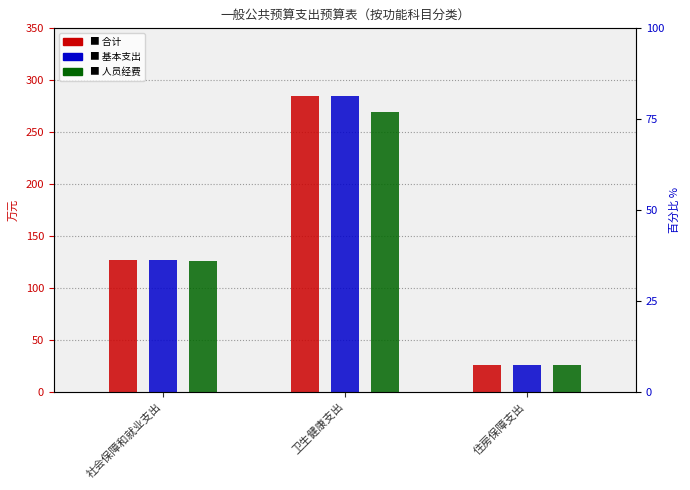

Reading right to left, what are all the values shown in this chart?

合计: 住房保障支出=26.3	卫生健康支出=284.6	社会保障和就业支出=126.6
基本支出: 住房保障支出=26.3	卫生健康支出=284.6	社会保障和就业支出=126.6
人员经费: 住房保障支出=26.3	卫生健康支出=269.0	社会保障和就业支出=125.9